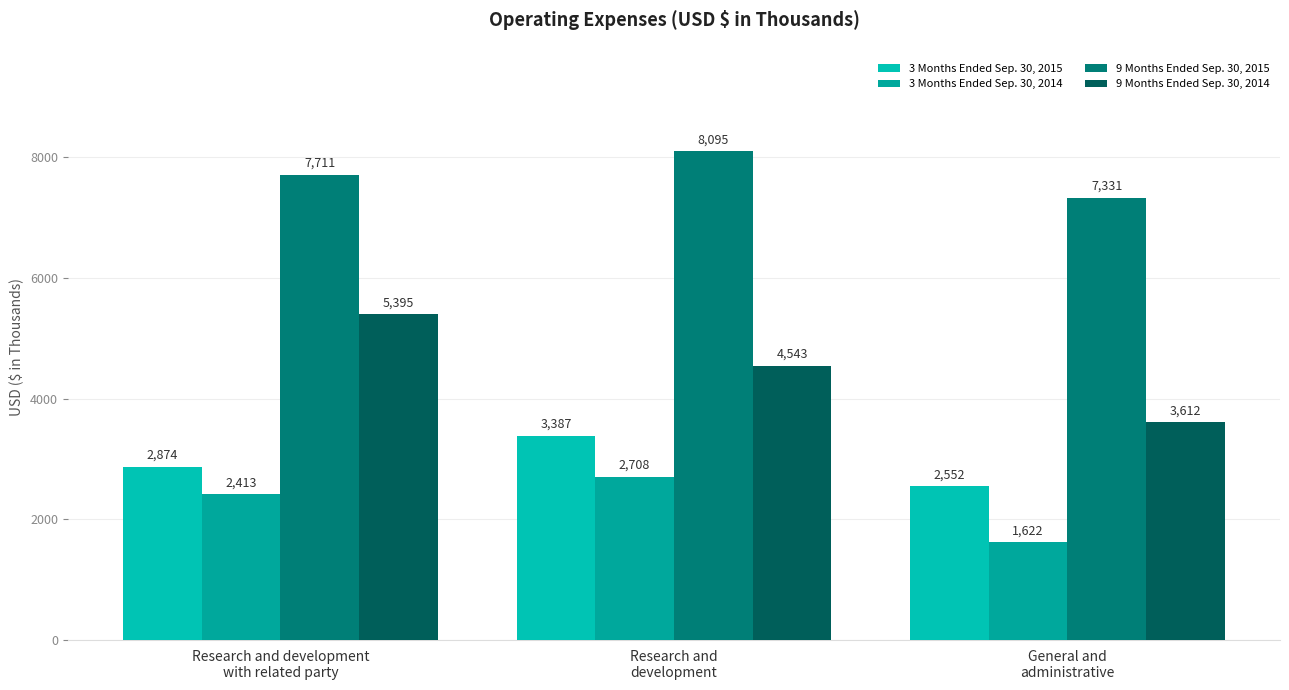

What is the difference between the maximum and second lowest values in the 9 Months Ended Sep. 30, 2014 series?

852